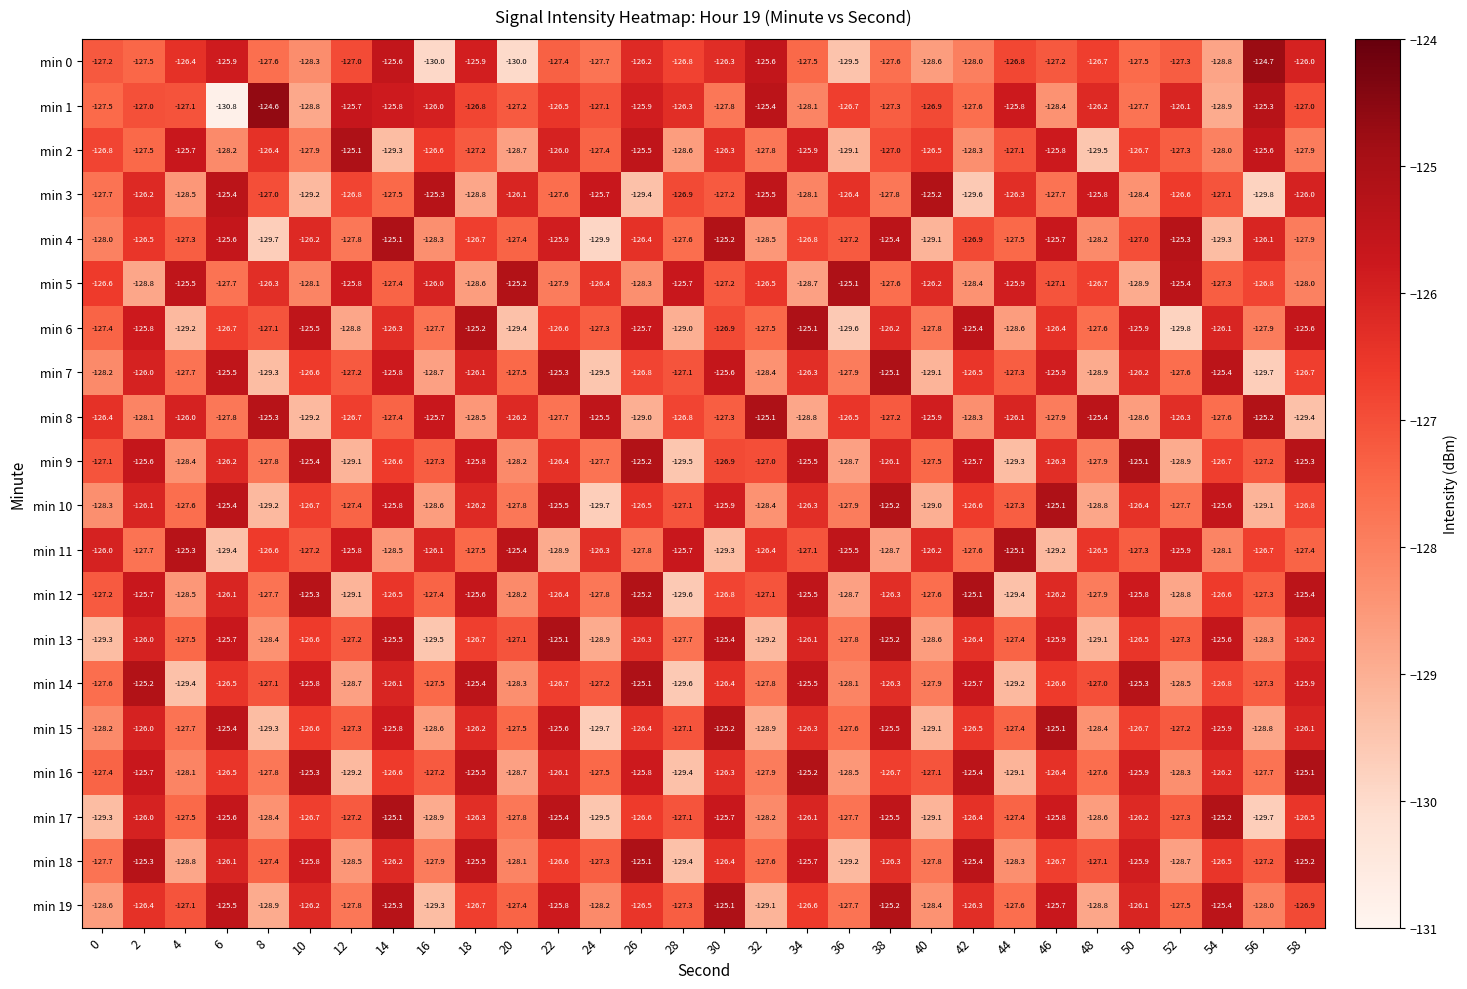

What is the maximum value shown in the chart?

-124.6